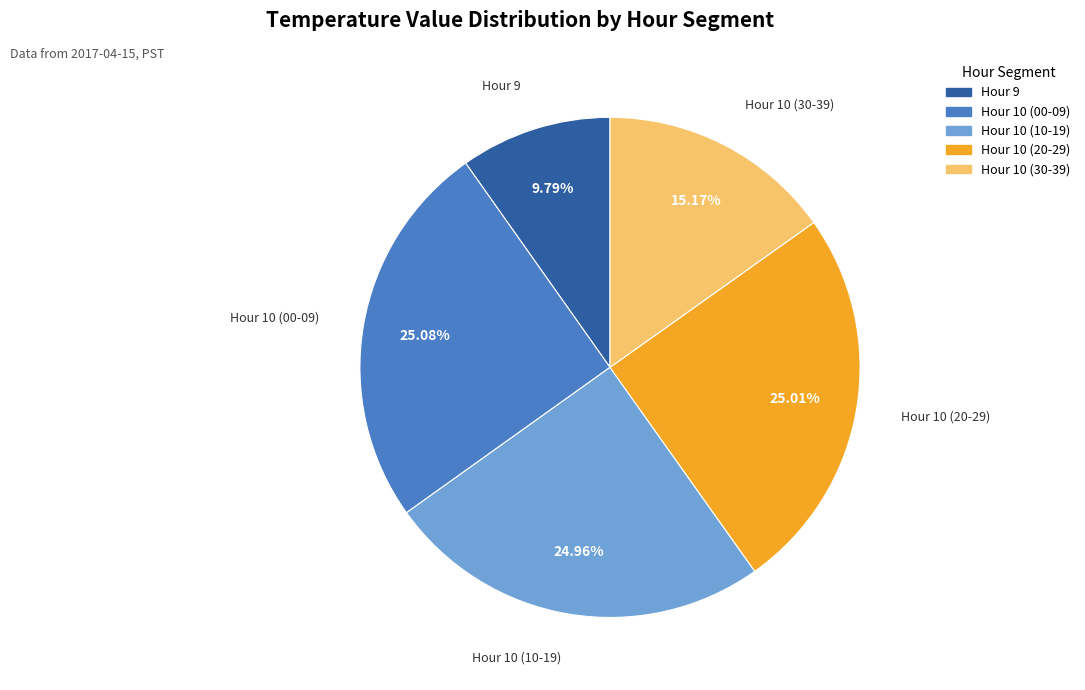

Is there any slice that represents more than half of the pie?

No